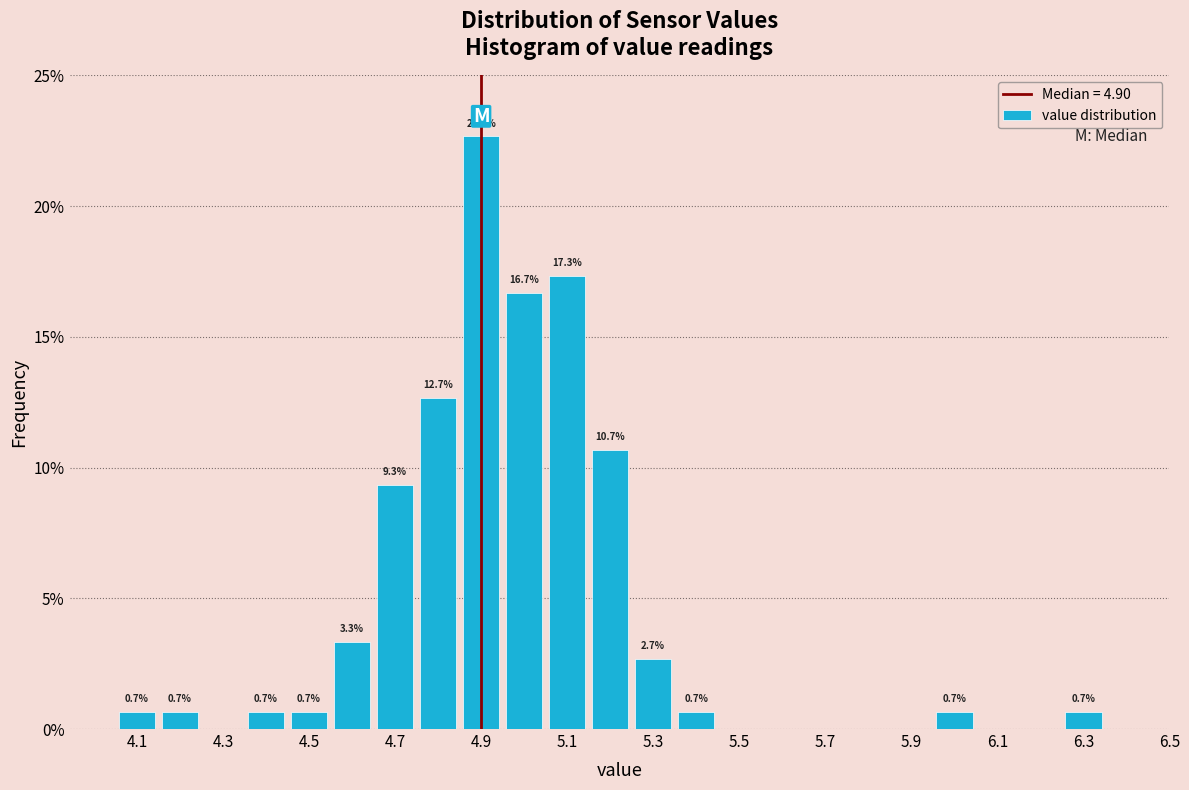

Over which range of the x-axis is the bar tallest?

4.85 to 4.95